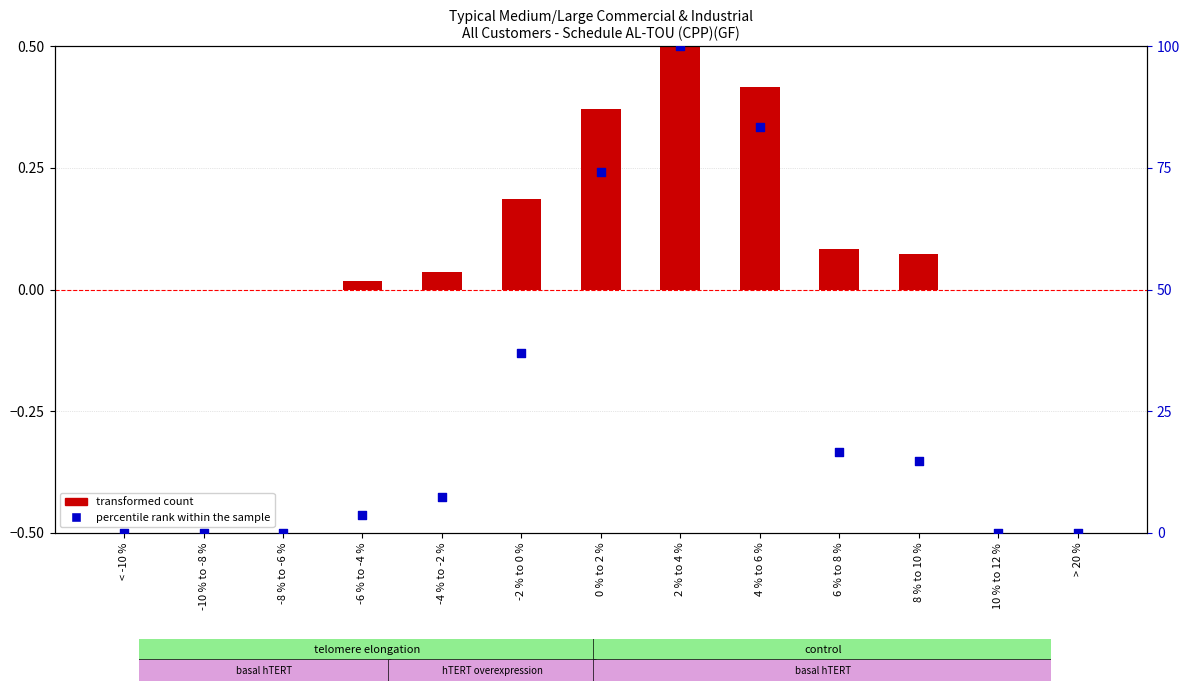

What is the change in value from -8 % to -6 % to -6 % to -4 %?

+3.7